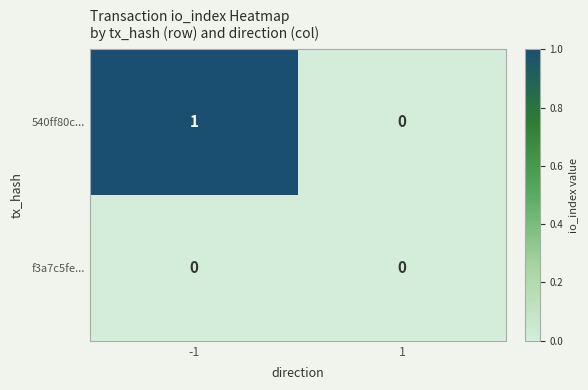

Reading left to right, extract all data points from this chart.

540ff80c...: -1=1	1=0
f3a7c5fe...: -1=0	1=0